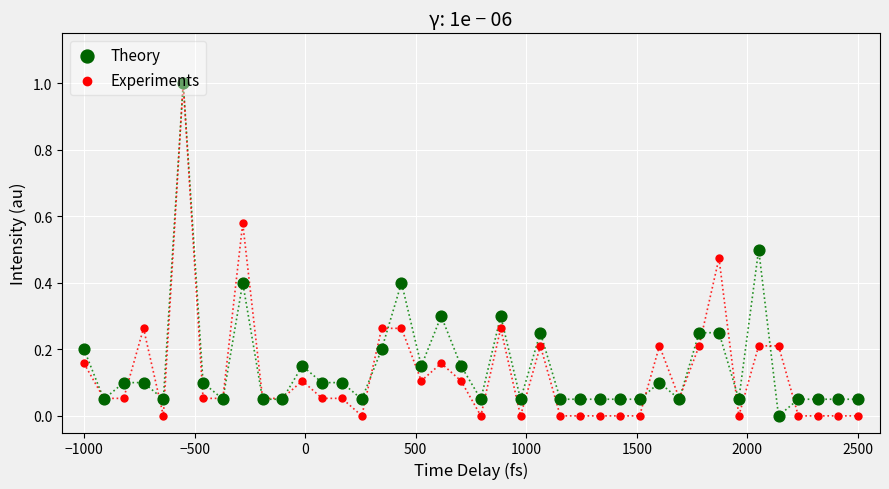

Which series reaches the minimum Y coordinate?

Theory